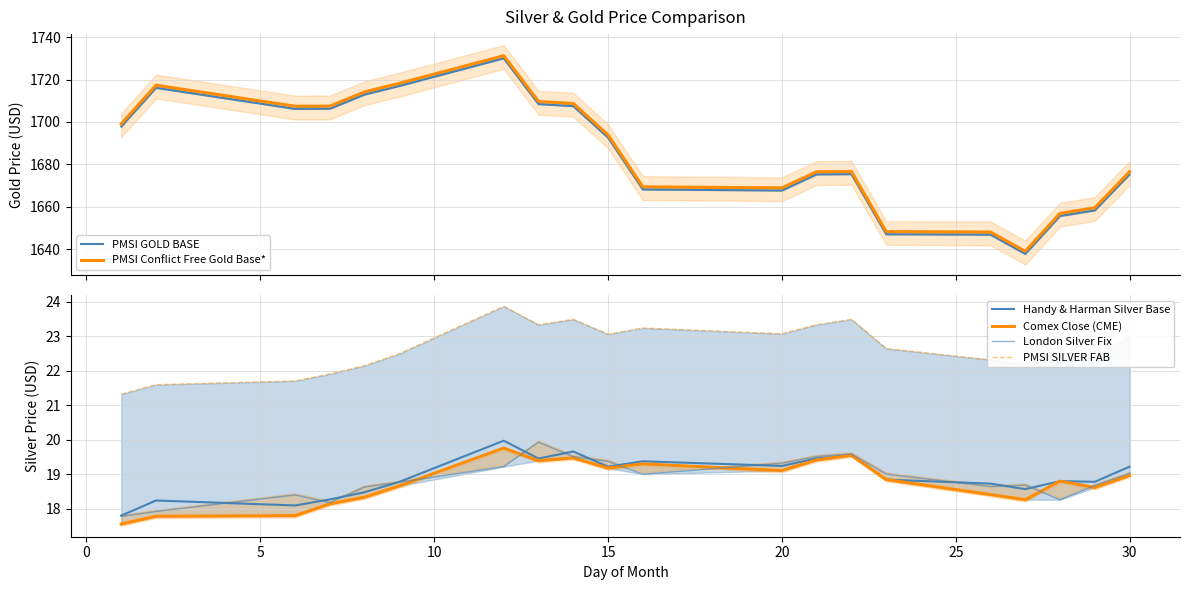

How many interior local peaks does the PMSI GOLD BASE series have?

3